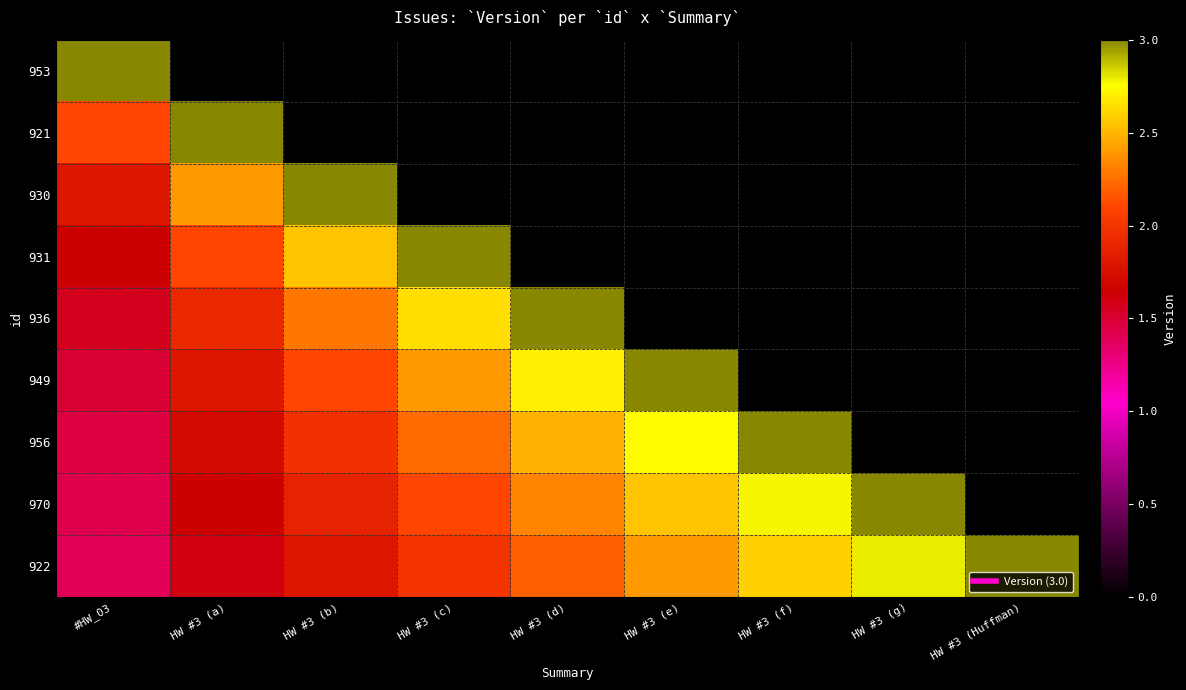

Reading left to right, transcribe all the data shown in this chart.

953: #HW_03=3.0	HW #3 (a)=0.0	HW #3 (b)=0.0	HW #3 (c)=0.0	HW #3 (d)=0.0	HW #3 (e)=0.0	HW #3 (f)=0.0	HW #3 (g)=0.0	HW #3 (Huffman)=0.0
921: #HW_03=2.1	HW #3 (a)=3.0	HW #3 (b)=0.0	HW #3 (c)=0.0	HW #3 (d)=0.0	HW #3 (e)=0.0	HW #3 (f)=0.0	HW #3 (g)=0.0	HW #3 (Huffman)=0.0
930: #HW_03=1.8	HW #3 (a)=2.4	HW #3 (b)=3.0	HW #3 (c)=0.0	HW #3 (d)=0.0	HW #3 (e)=0.0	HW #3 (f)=0.0	HW #3 (g)=0.0	HW #3 (Huffman)=0.0
931: #HW_03=1.7	HW #3 (a)=2.1	HW #3 (b)=2.5	HW #3 (c)=3.0	HW #3 (d)=0.0	HW #3 (e)=0.0	HW #3 (f)=0.0	HW #3 (g)=0.0	HW #3 (Huffman)=0.0
936: #HW_03=1.6	HW #3 (a)=1.9	HW #3 (b)=2.3	HW #3 (c)=2.6	HW #3 (d)=3.0	HW #3 (e)=0.0	HW #3 (f)=0.0	HW #3 (g)=0.0	HW #3 (Huffman)=0.0
949: #HW_03=1.5	HW #3 (a)=1.8	HW #3 (b)=2.1	HW #3 (c)=2.4	HW #3 (d)=2.7	HW #3 (e)=3.0	HW #3 (f)=0.0	HW #3 (g)=0.0	HW #3 (Huffman)=0.0
956: #HW_03=1.5	HW #3 (a)=1.7	HW #3 (b)=2.0	HW #3 (c)=2.2	HW #3 (d)=2.5	HW #3 (e)=2.7	HW #3 (f)=3.0	HW #3 (g)=0.0	HW #3 (Huffman)=0.0
970: #HW_03=1.4	HW #3 (a)=1.7	HW #3 (b)=1.9	HW #3 (c)=2.1	HW #3 (d)=2.3	HW #3 (e)=2.5	HW #3 (f)=2.8	HW #3 (g)=3.0	HW #3 (Huffman)=0.0
922: #HW_03=1.4	HW #3 (a)=1.6	HW #3 (b)=1.8	HW #3 (c)=2.0	HW #3 (d)=2.2	HW #3 (e)=2.4	HW #3 (f)=2.6	HW #3 (g)=2.8	HW #3 (Huffman)=3.0